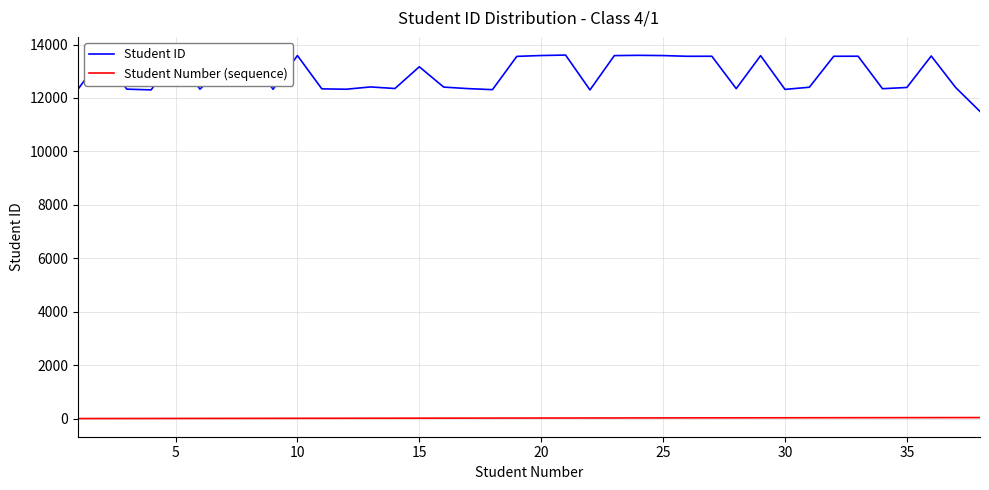

What is the maximum value shown in the chart?

13607